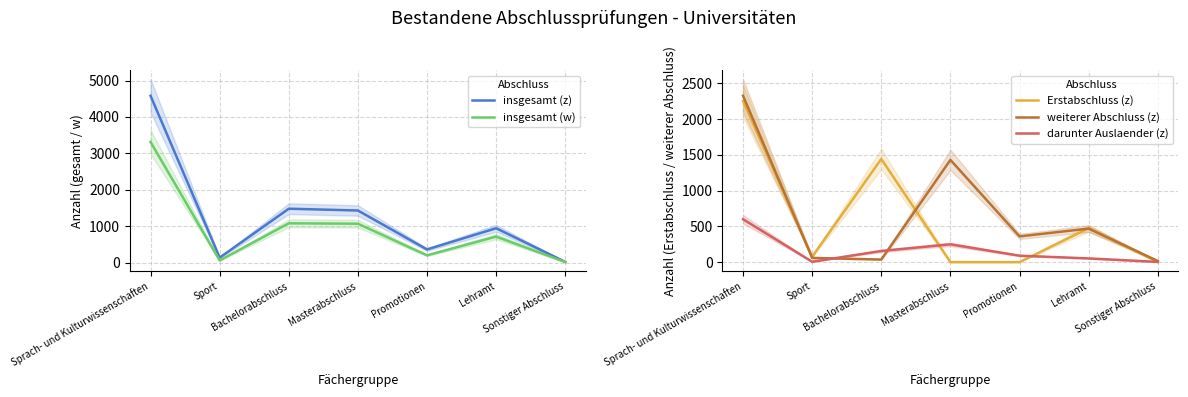

How many lines are shown in the chart?

5